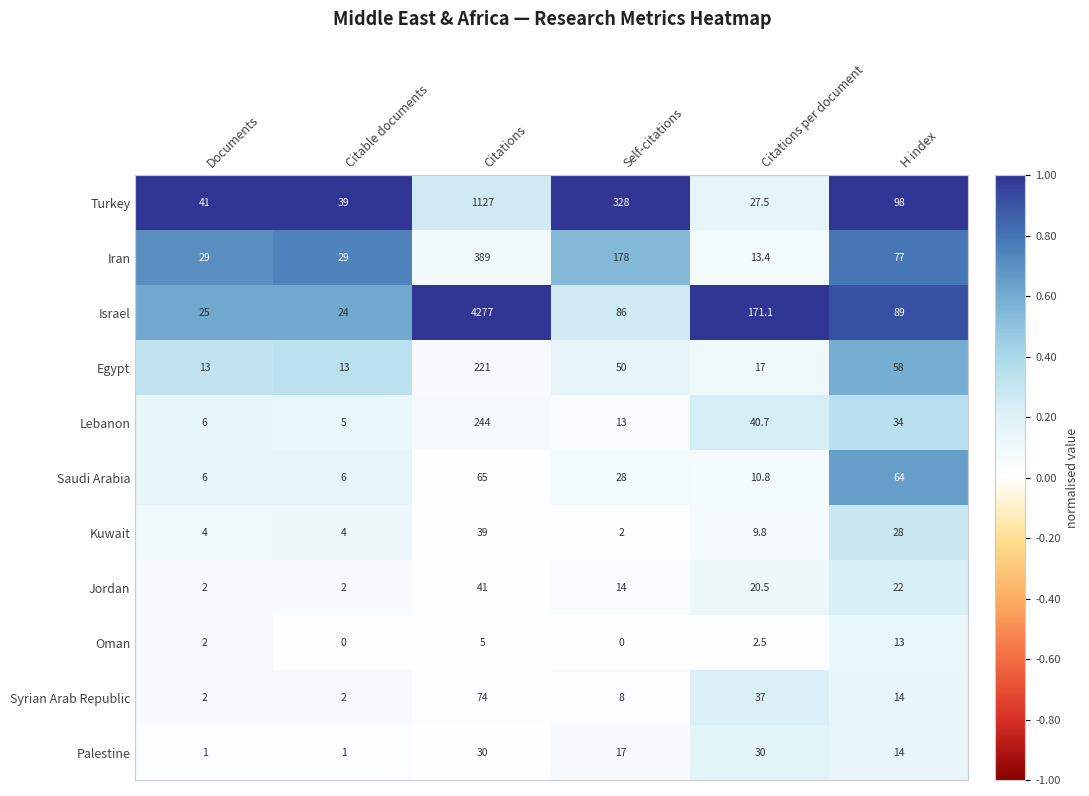

Which series has the widest spread of values?

Israel